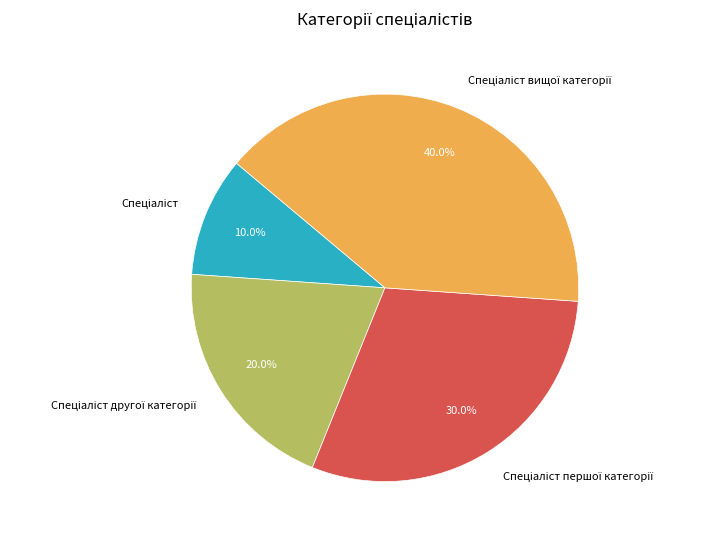

Does any single category account for the majority?

No